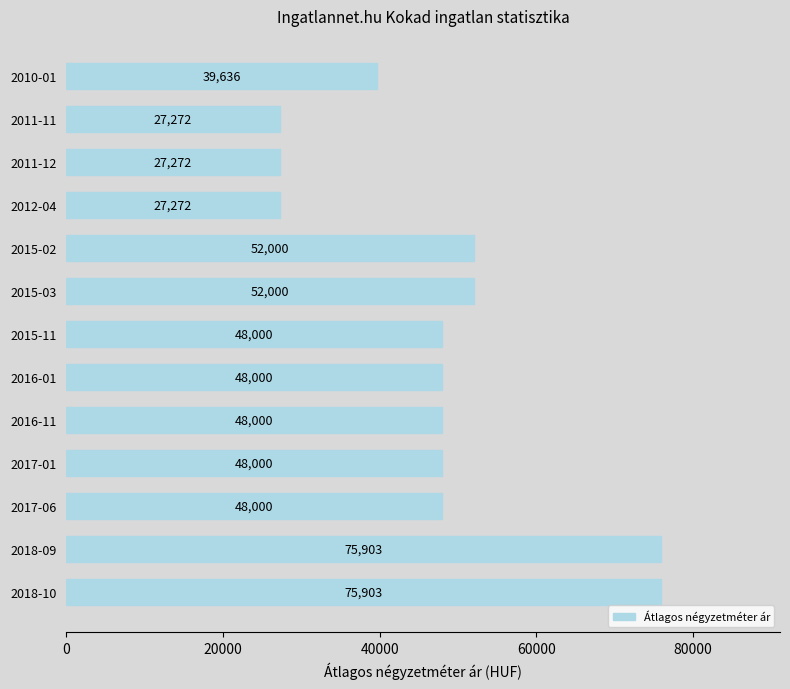

Reading bottom to top, what are all the values shown in this chart?

2018-10=75903	2018-09=75903	2017-06=48000	2017-01=48000	2016-11=48000	2016-01=48000	2015-11=48000	2015-03=52000	2015-02=52000	2012-04=27272	2011-12=27272	2011-11=27272	2010-01=39636